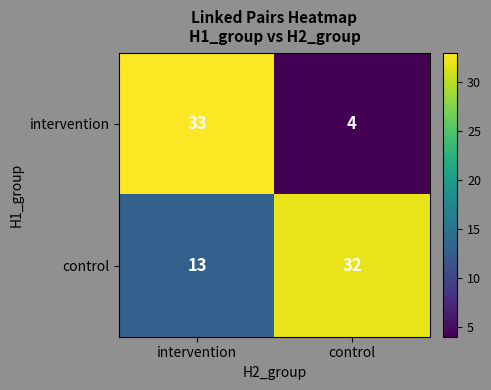

What is the maximum value shown in the chart?

33